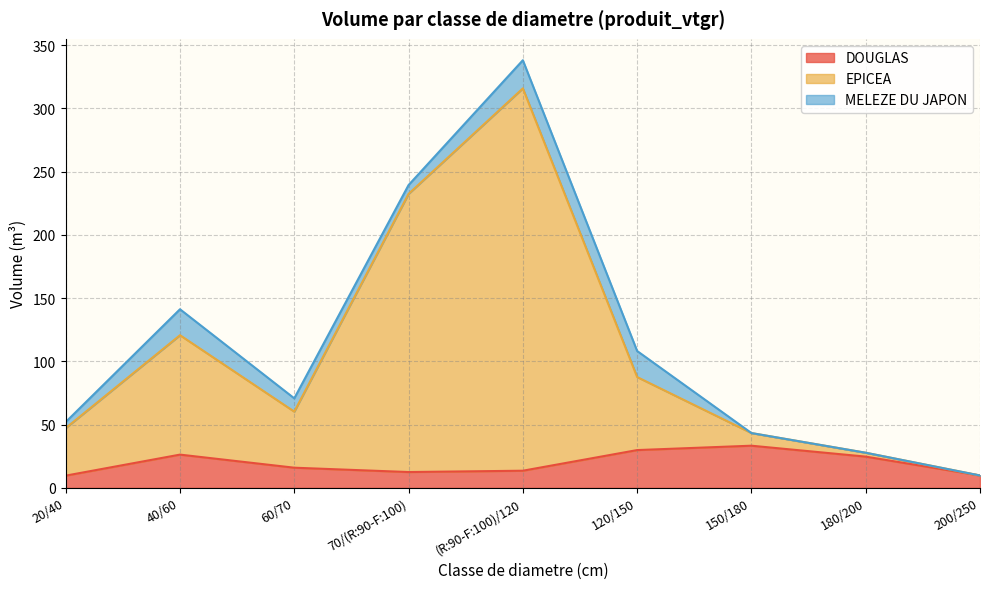

At which category is the sum across all series the highest?

(R:90-F:100)/120